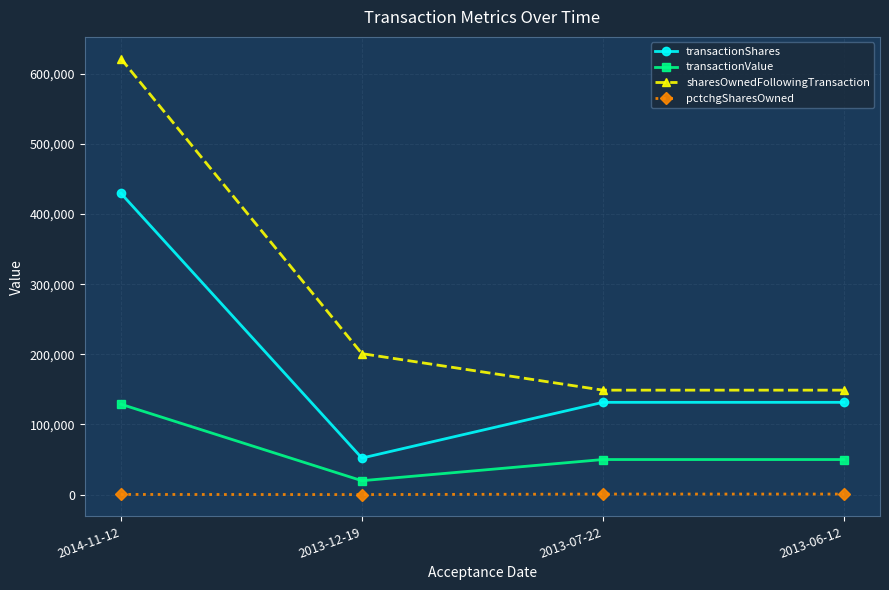

What is the average value of the transactionShares series?

186222